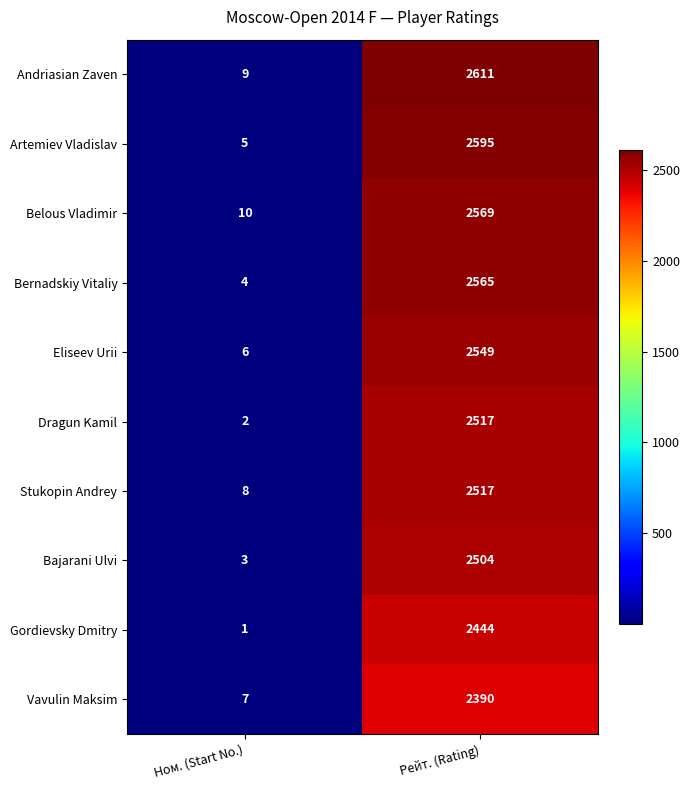

At how many categories does at least one series exceed 2573?

1